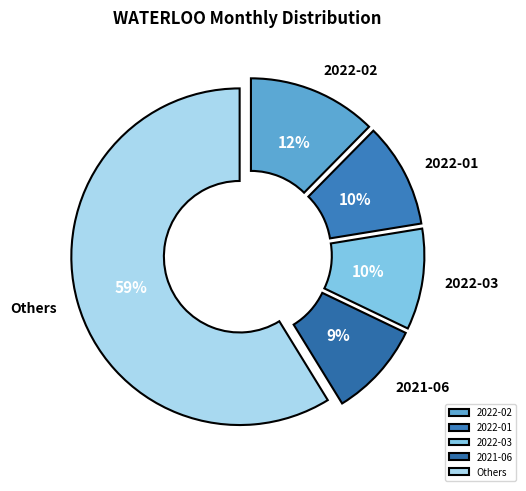

Which slice is the largest?

Others